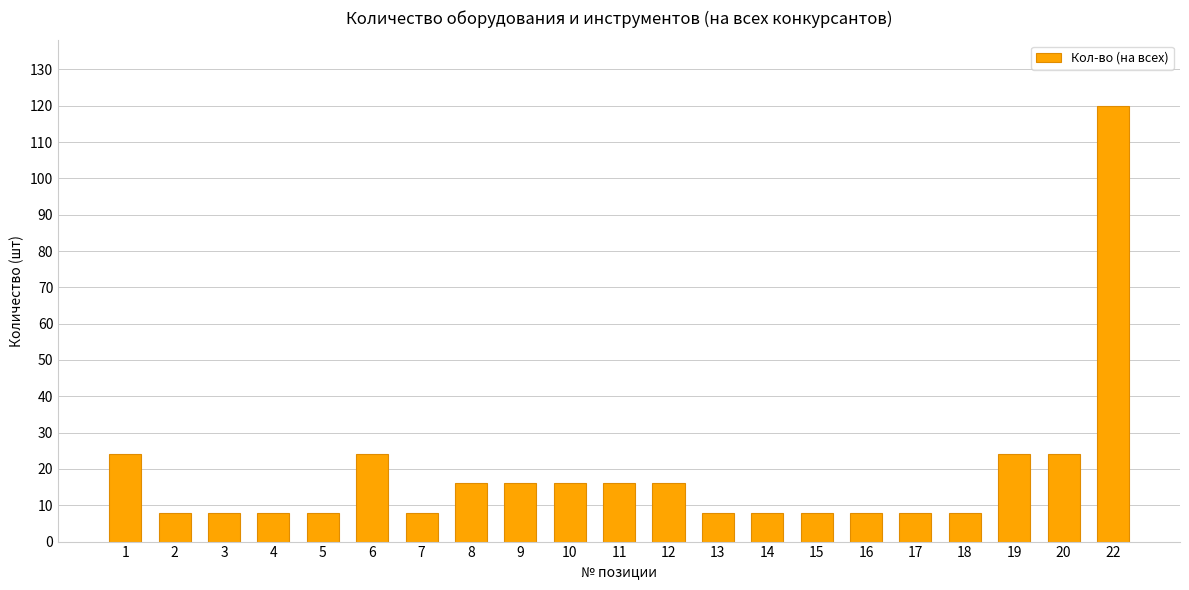

The value at 12 is 16. True or false?

True